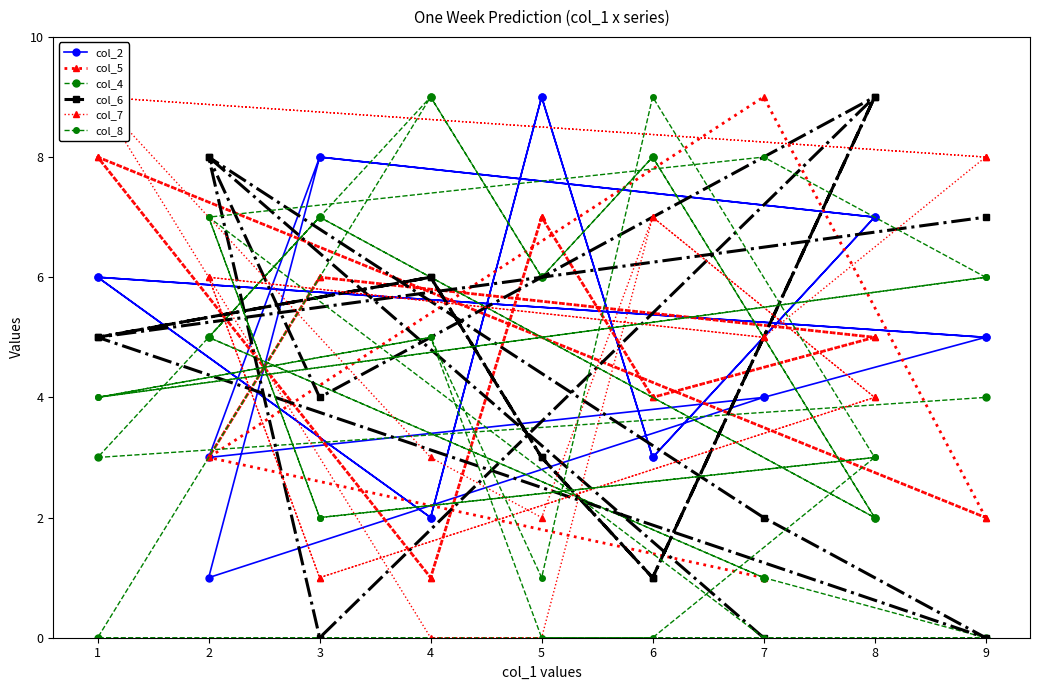

Where is col_7 nearest to the value 4?

8